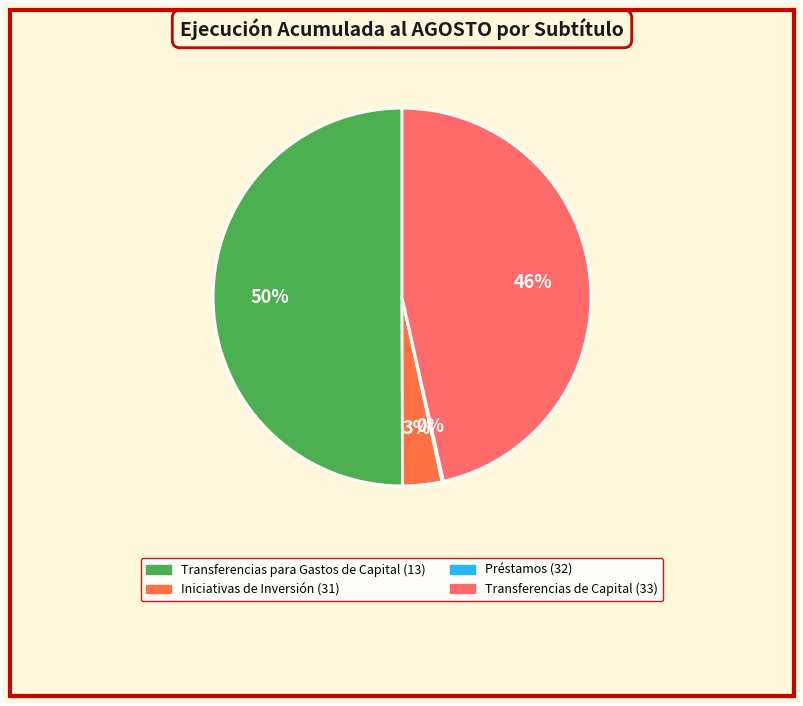

To the nearest percent, what percentage of the pie is Iniciativas de Inversión (31)?

3%